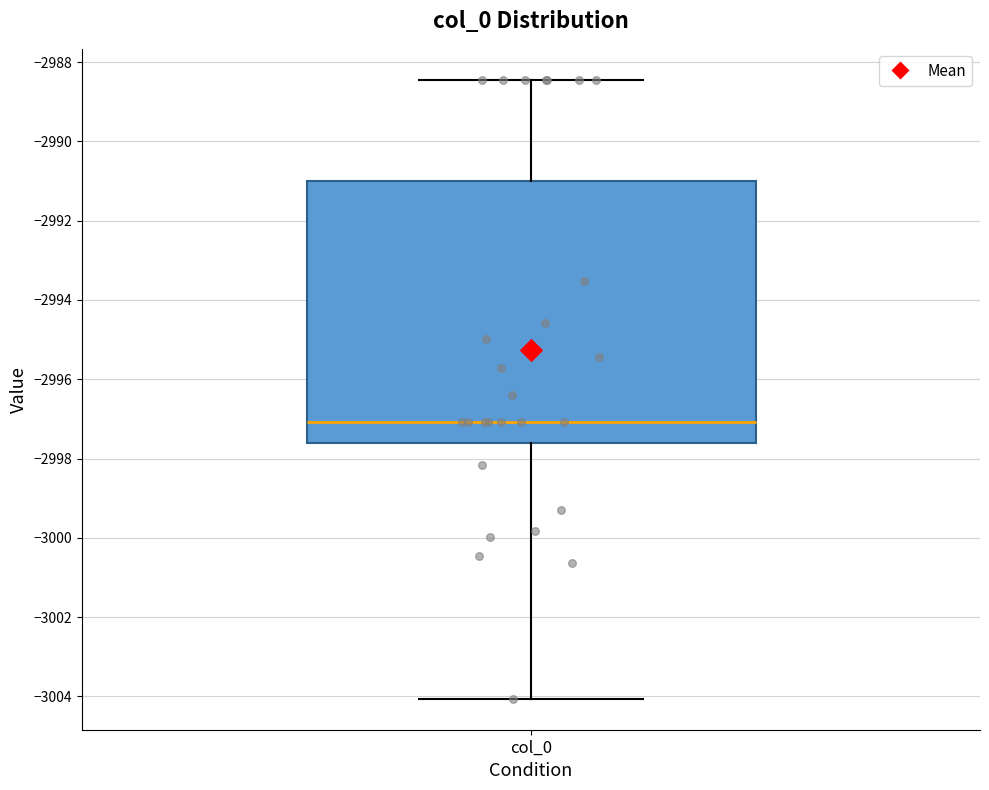

Where does the median line of the box for col_0 sit on the y-axis? The values are not printed on the chart, so give them approximately, as read against the axis.

-2997.0